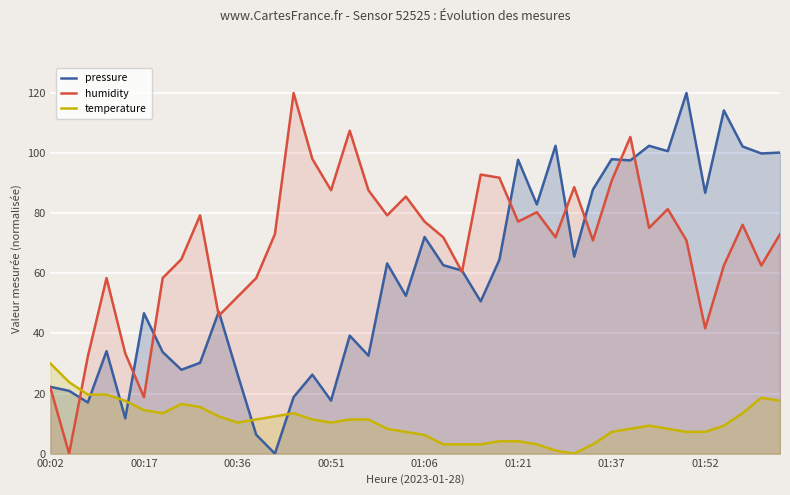

What position from the left is 21?

22